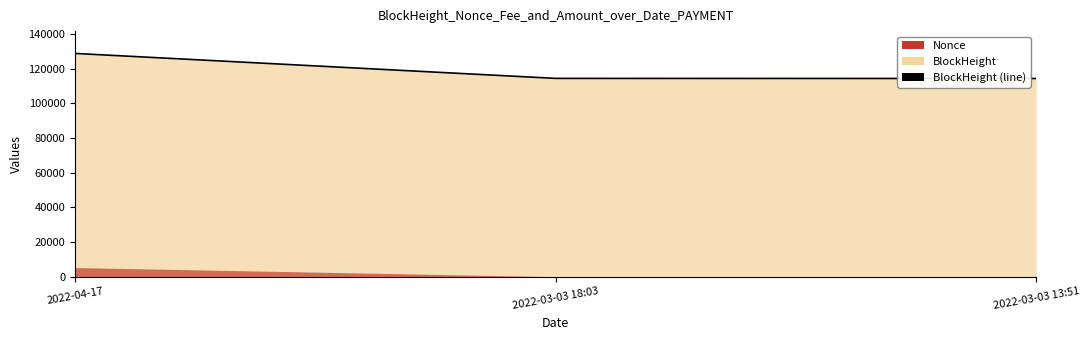

True or false: the data shows 55057 at 2022-03-03 13:51.

False